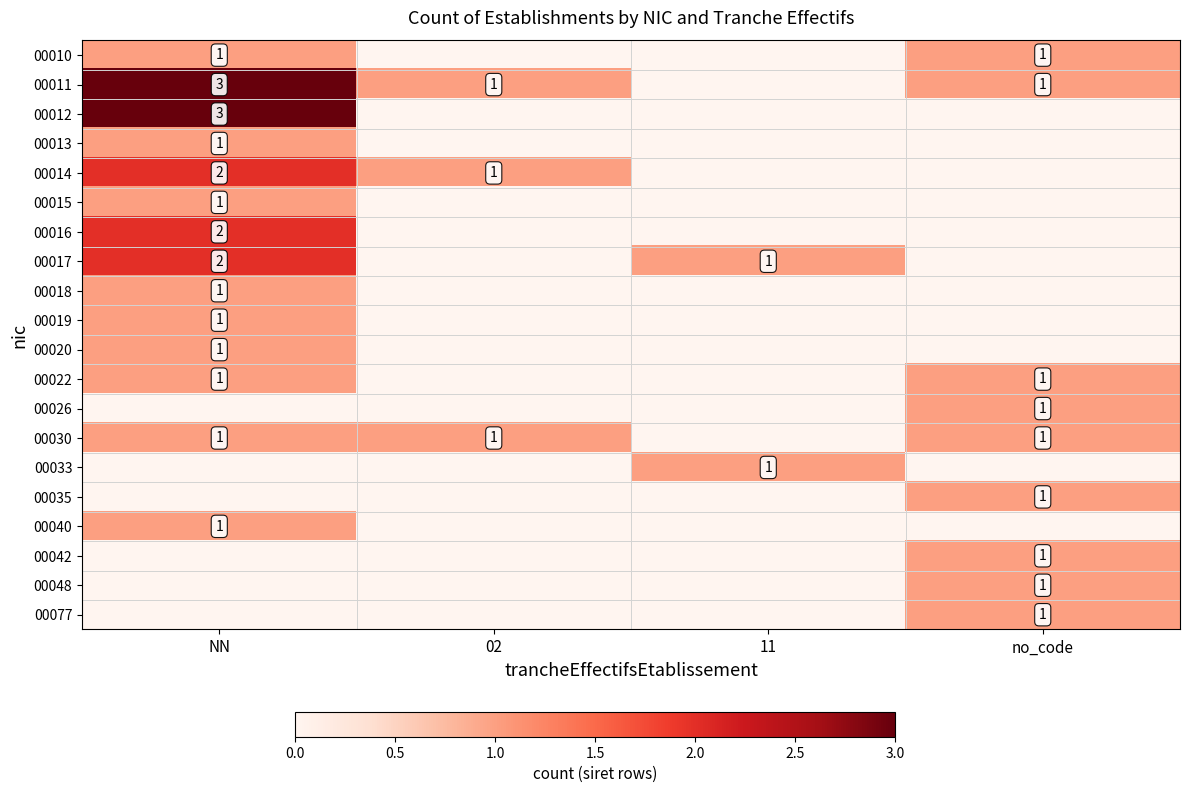

Is it true that 00030 equals 1 at no_code?

True